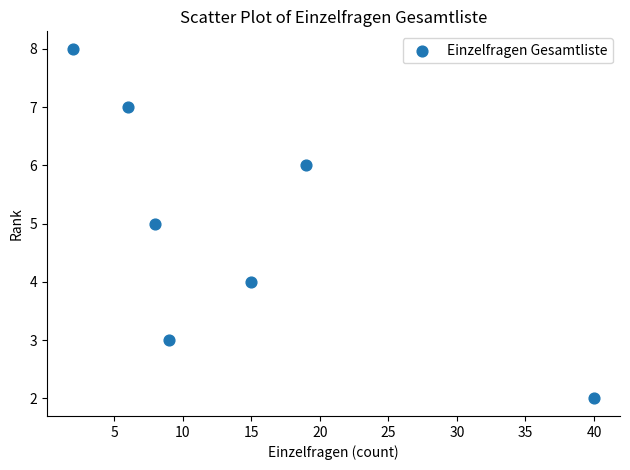

What is the range of X values (max minus min)?

38